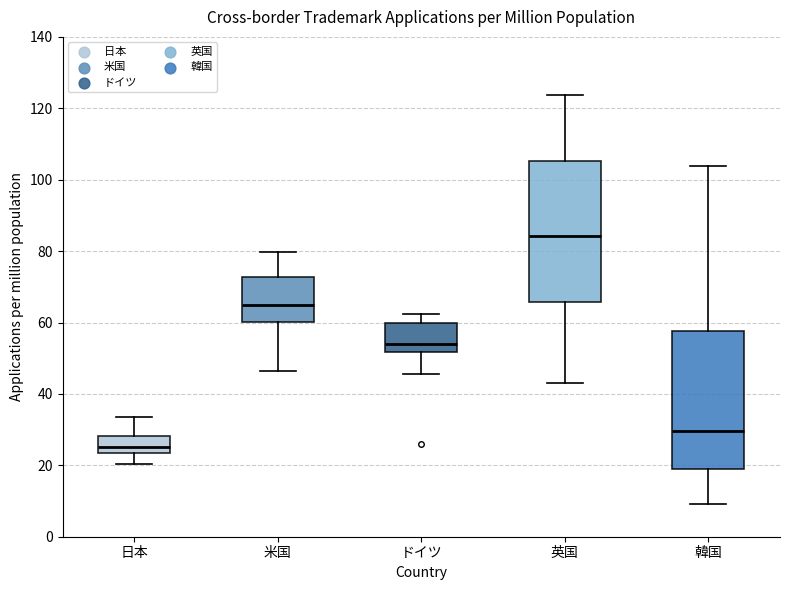

Reading left to right, read every box against the y-axis: the position of its median line, the range the box covers, and the ends of its whiskers. The values are not printed on the chart, so give them approximately, as read against the axis.

日本: median 26, box 24 to 28, whiskers 20 to 34
米国: median 64, box 60 to 72, whiskers 46 to 80
ドイツ: median 54, box 52 to 60, whiskers 46 to 62
英国: median 84, box 66 to 106, whiskers 44 to 124
韓国: median 30, box 20 to 58, whiskers 10 to 104